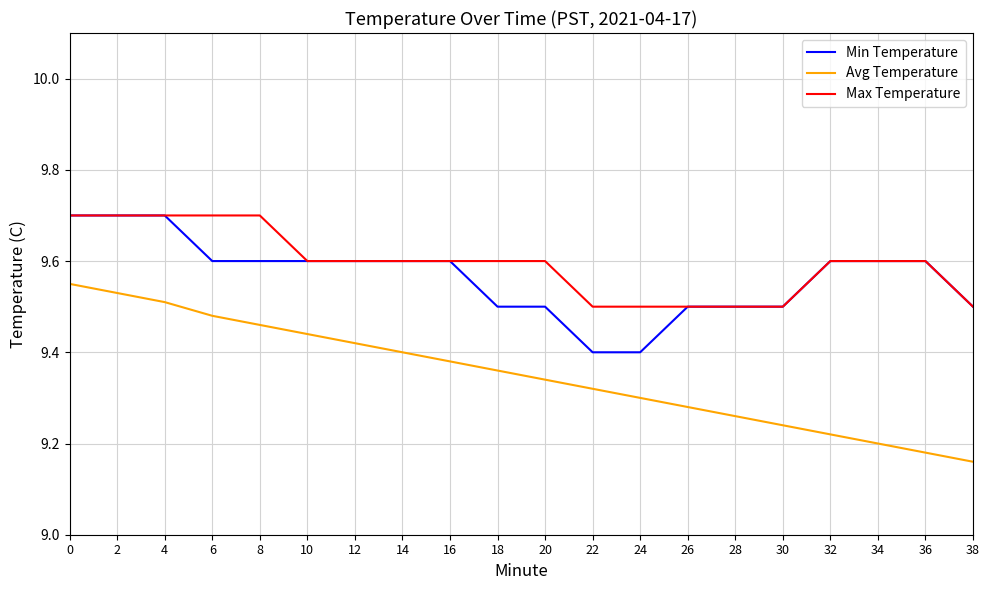

What are all the series names shown in the legend?

Min Temperature, Avg Temperature, Max Temperature